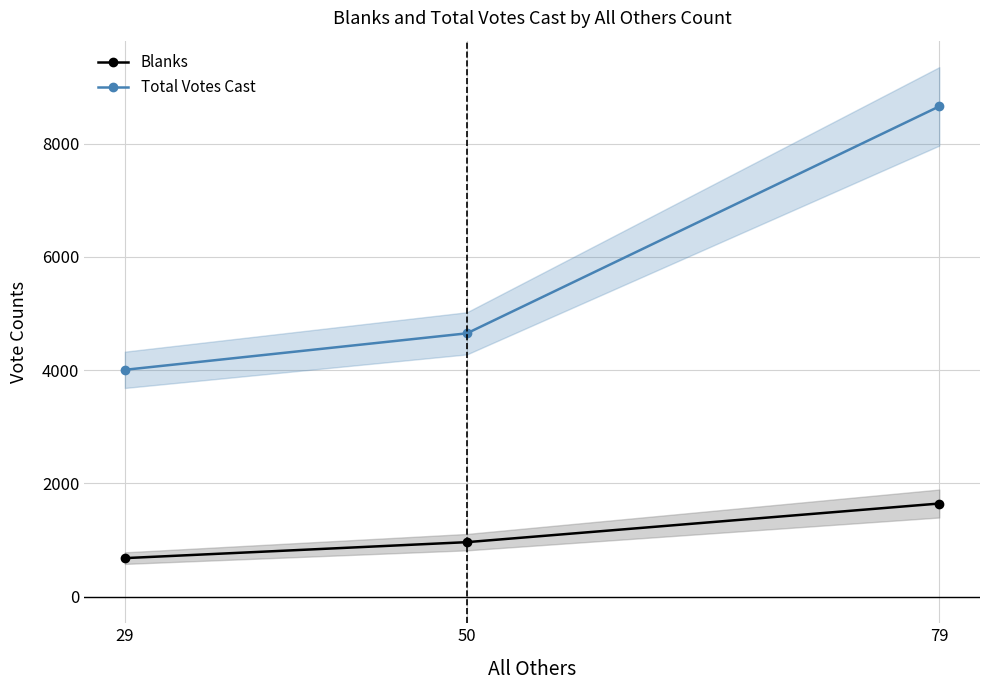

Does the chart have visible grid lines?

Yes